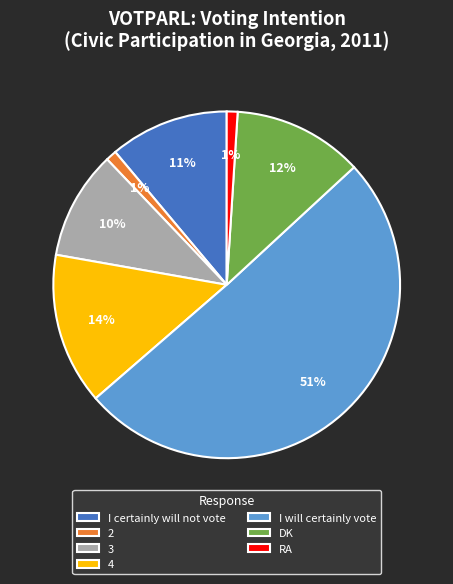

Is the sum of 4 and I will certainly vote greater than half?

Yes